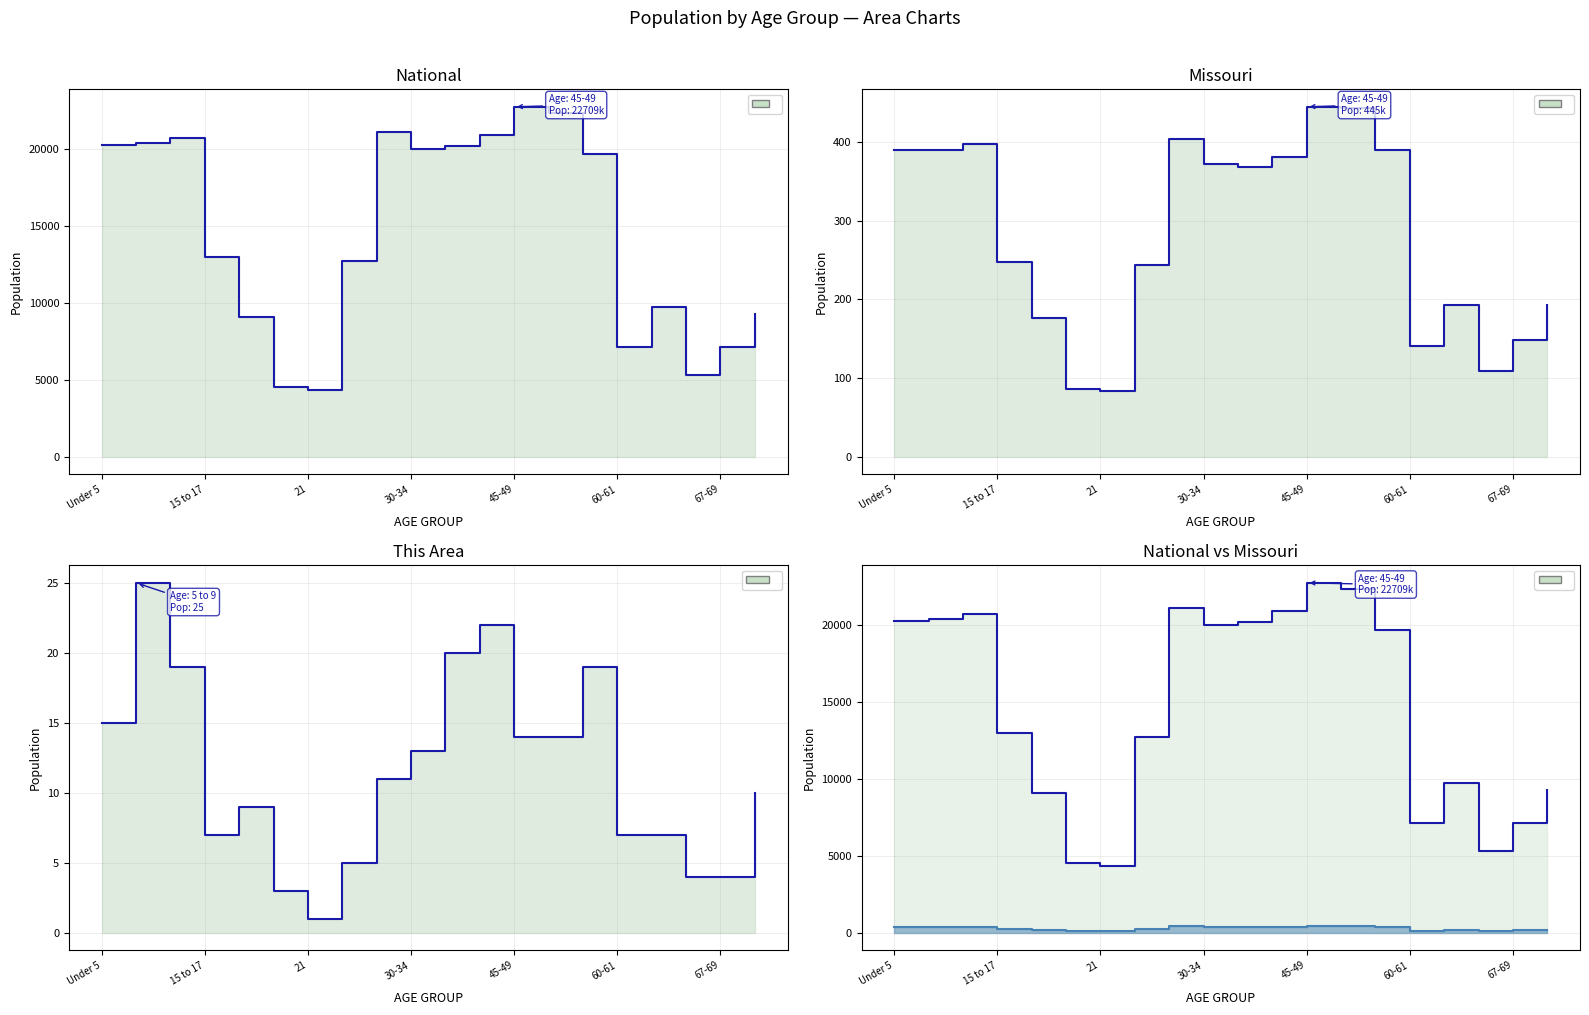

Which series changed the most between 21 and 45-49?

National (thousands)